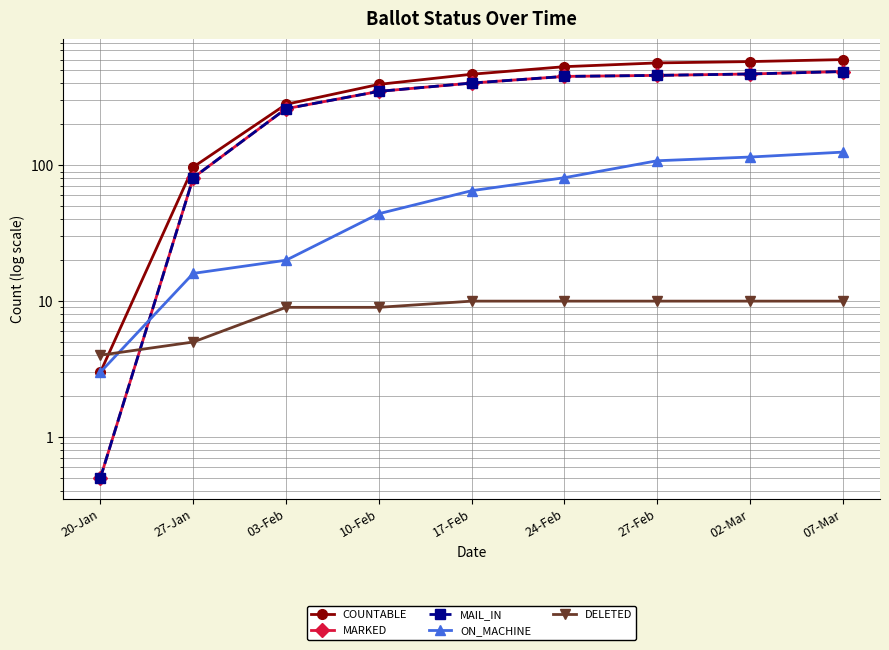

What is the label of the 9th point from the right?

20-Jan